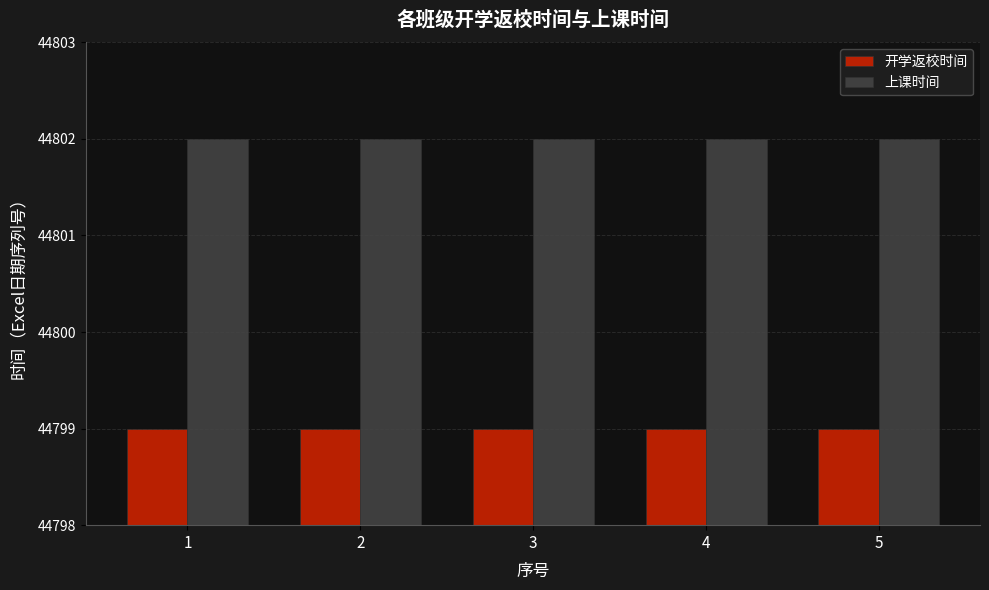

What is the highest value of the 上课时间 series?

44802